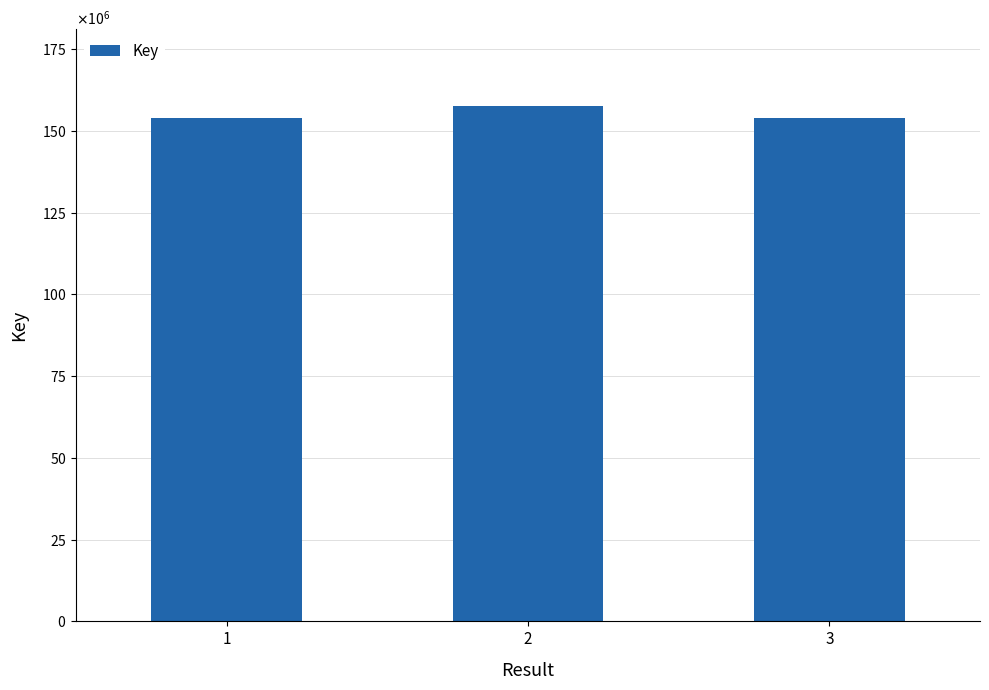

The chart shows a value of 34692508 at 1. True or false?

False